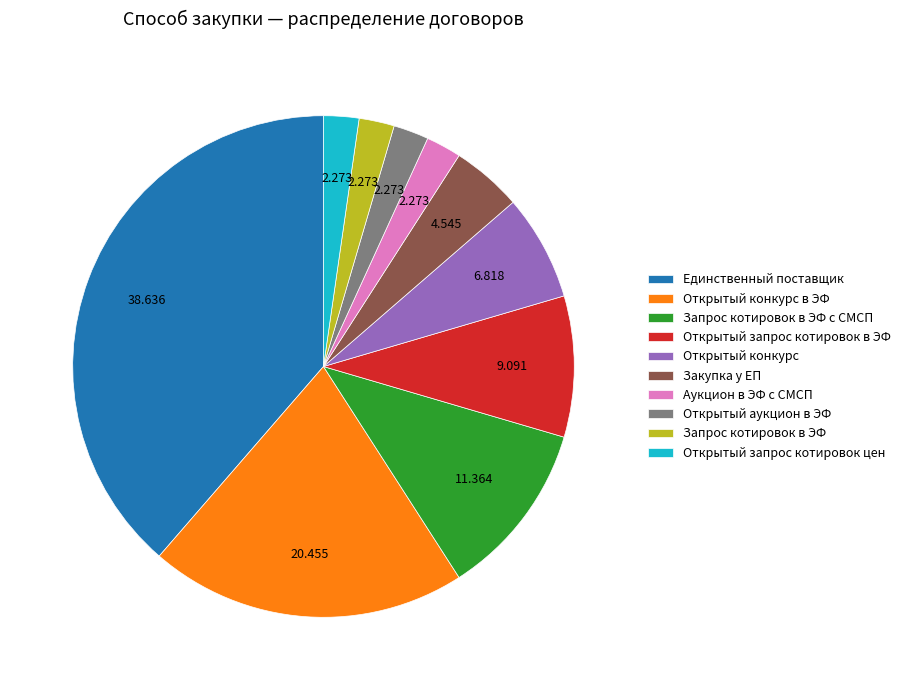

Which category has the biggest portion of the pie?

Единственный поставщик